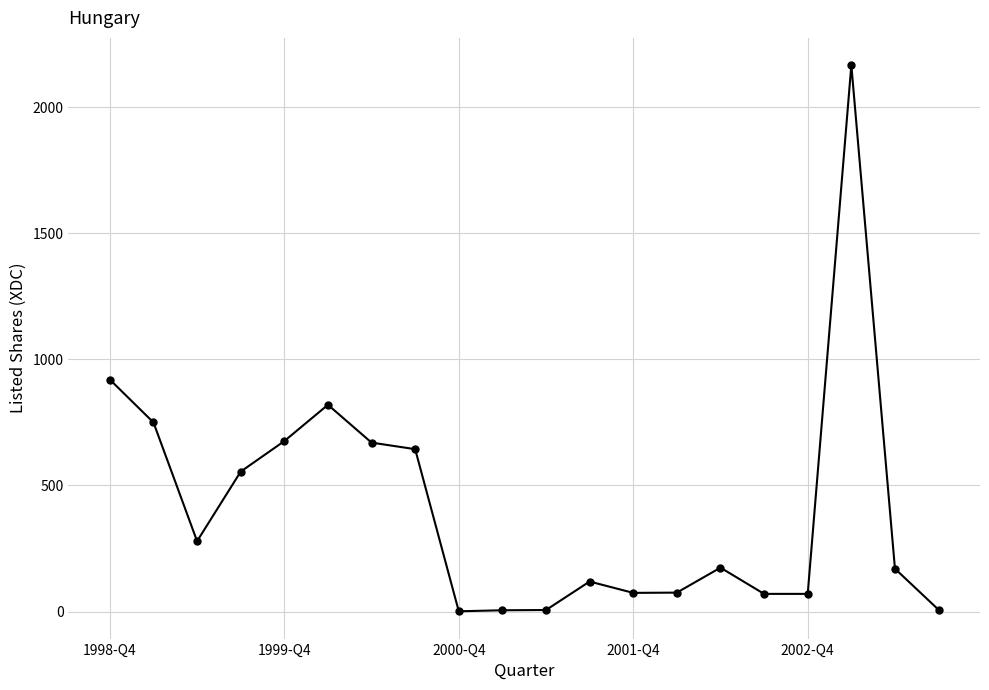

True or false: the data has more than 2 interior local peaks.

True